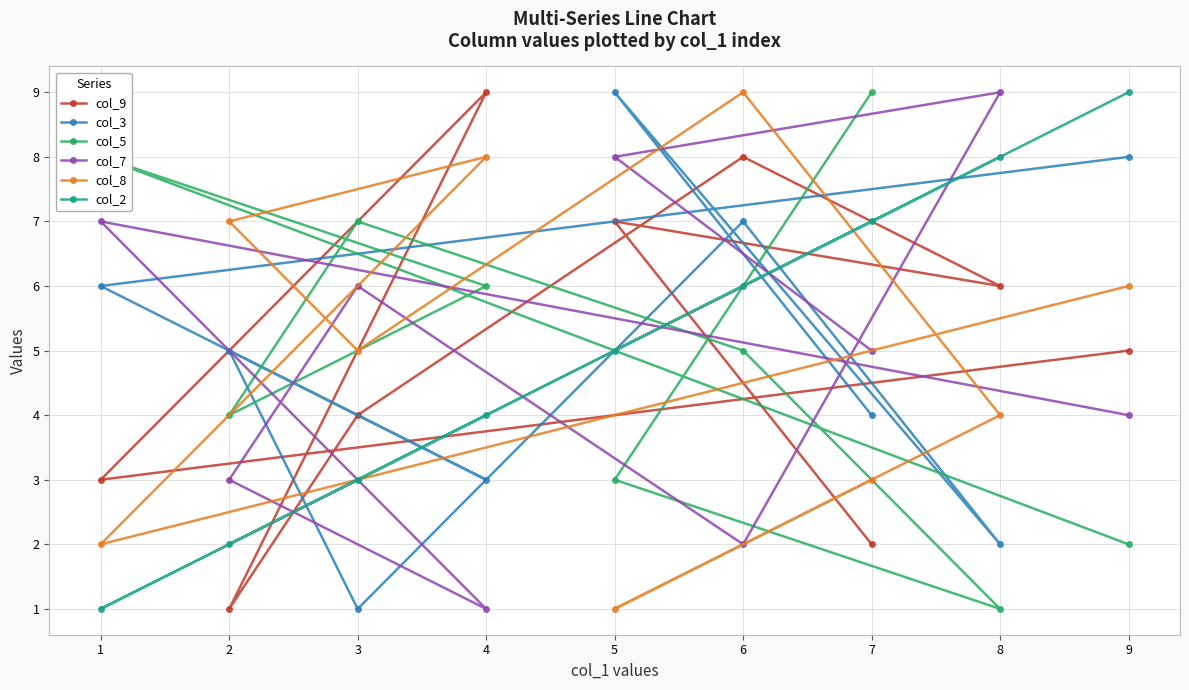

How many intersections are there between col_7 and col_9?

5